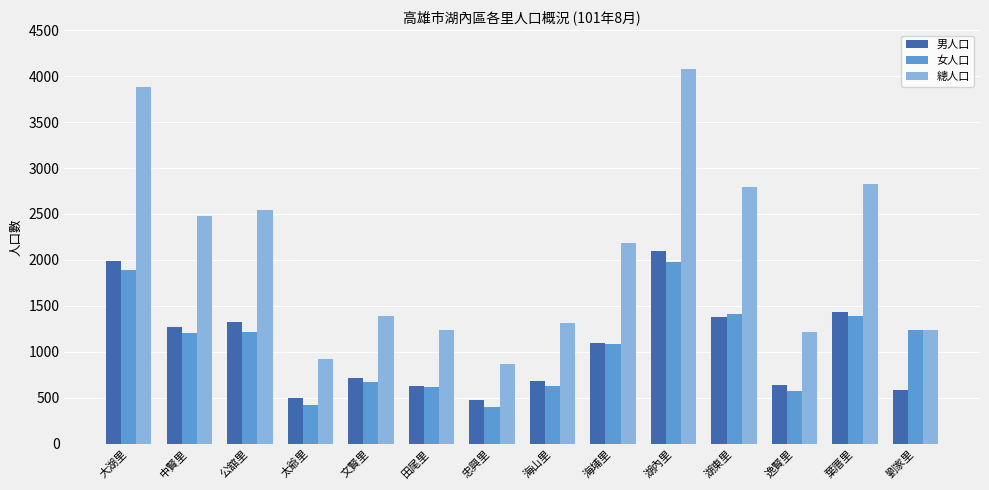

The 總人口 series shows 924 at 太爺里. True or false?

True